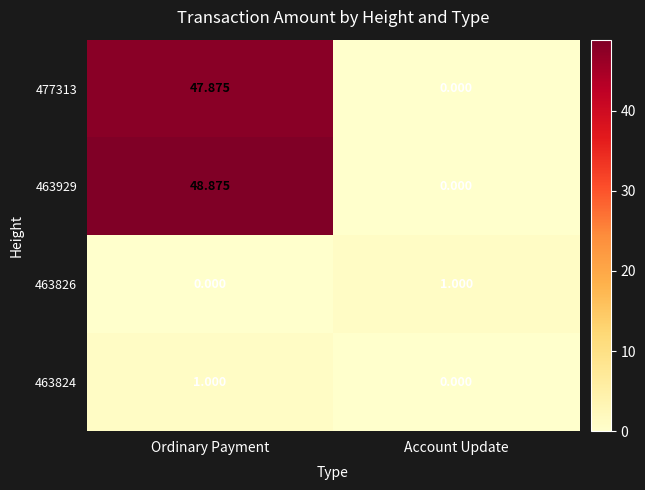

At which label is 463824 closest to 0?

Account Update